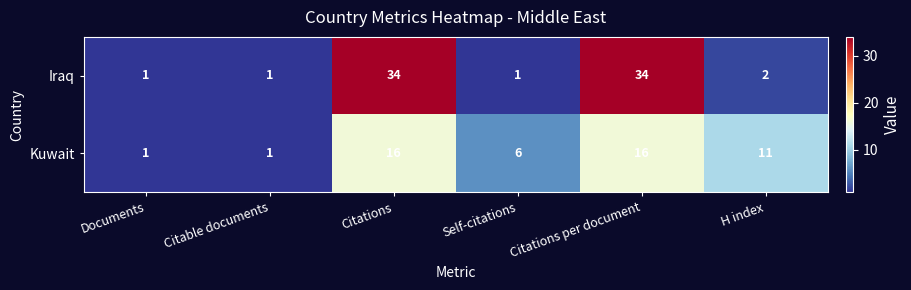

What is the minimum value shown in the chart?

1